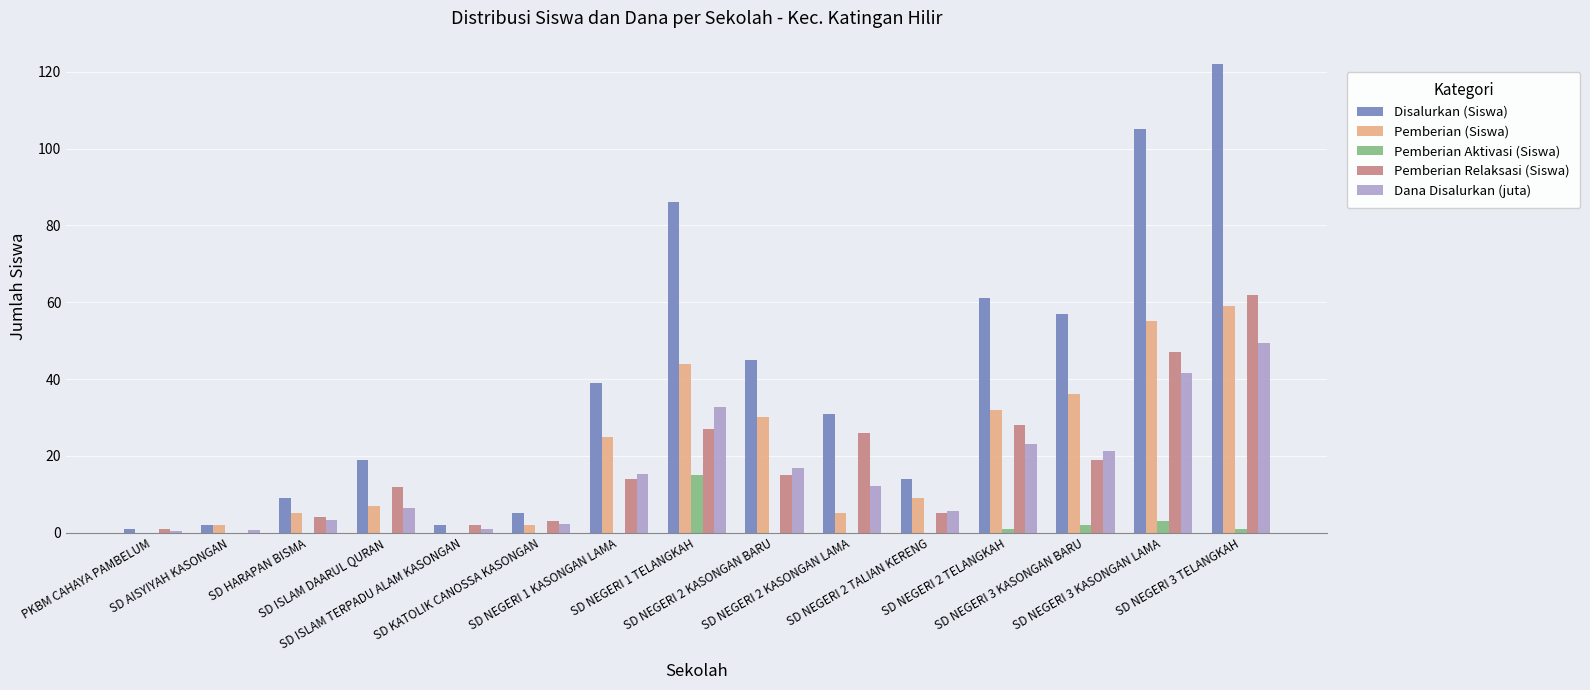

What is the sum of the Disalurkan (Siswa) values at SD NEGERI 1 TELANGKAH and SD NEGERI 2 KASONGAN LAMA?

117.0